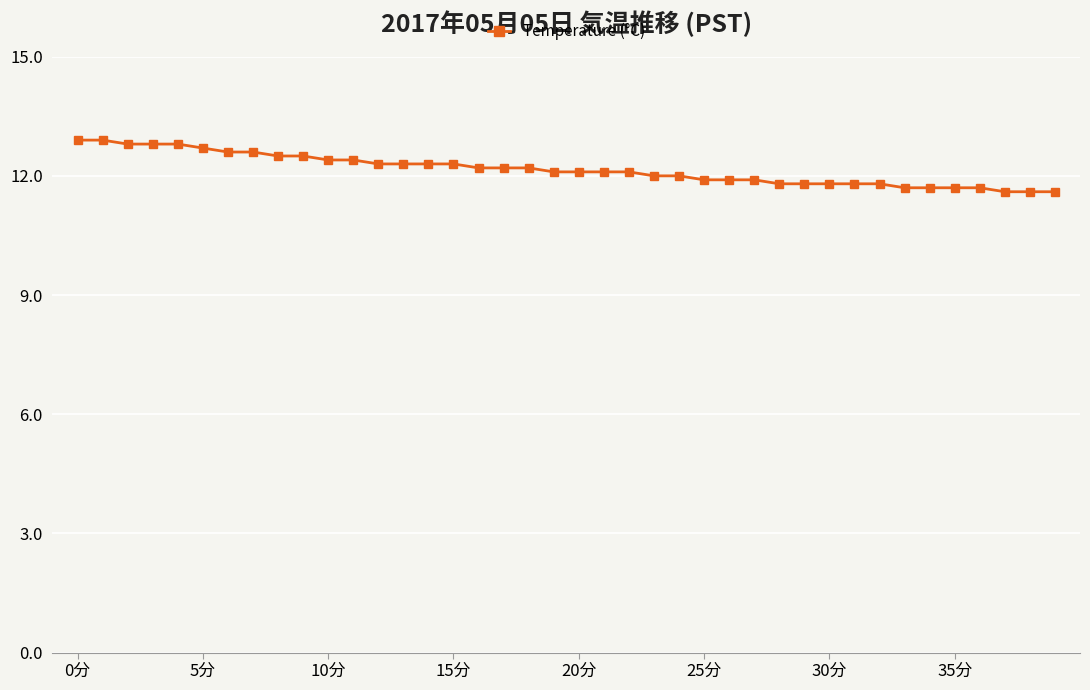

Reading left to right, what are all the values shown in this chart?

12.9	12.9	12.8	12.8	12.8	12.7	12.6	12.6	12.5	12.5	12.4	12.4	12.3	12.3	12.3	12.3	12.2	12.2	12.2	12.1	12.1	12.1	12.1	12.0	12.0	11.9	11.9	11.9	11.8	11.8	11.8	11.8	11.8	11.7	11.7	11.7	11.7	11.6	11.6	11.6